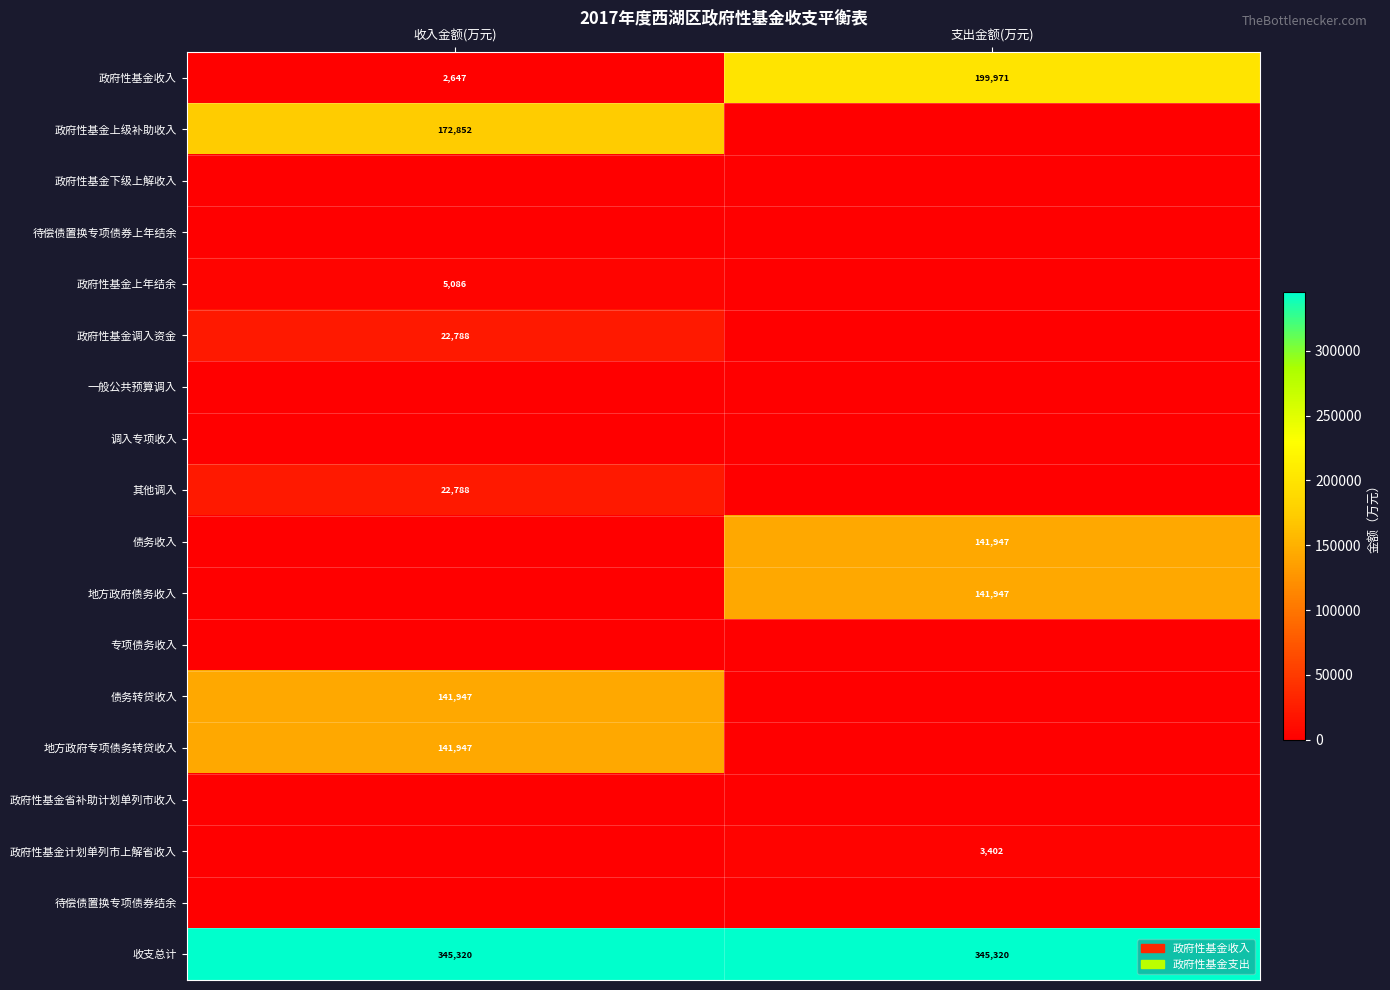

The 债务转贷收入 series shows 53493 at 收入金额(万元). True or false?

False